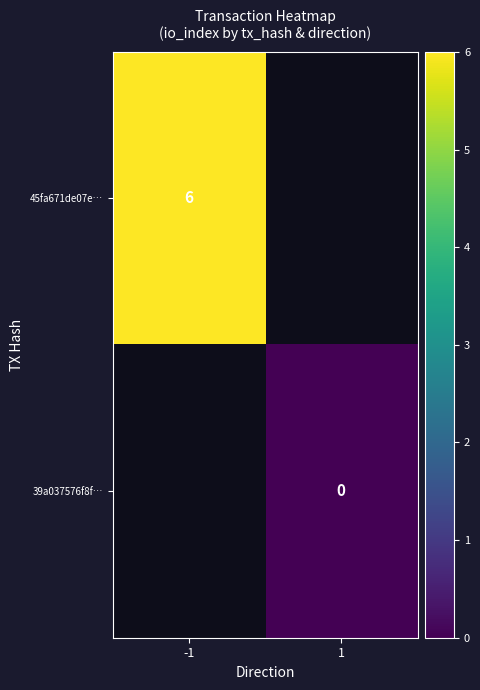

True or false: 45fa671de07e… has a value of 6 at -1.

True